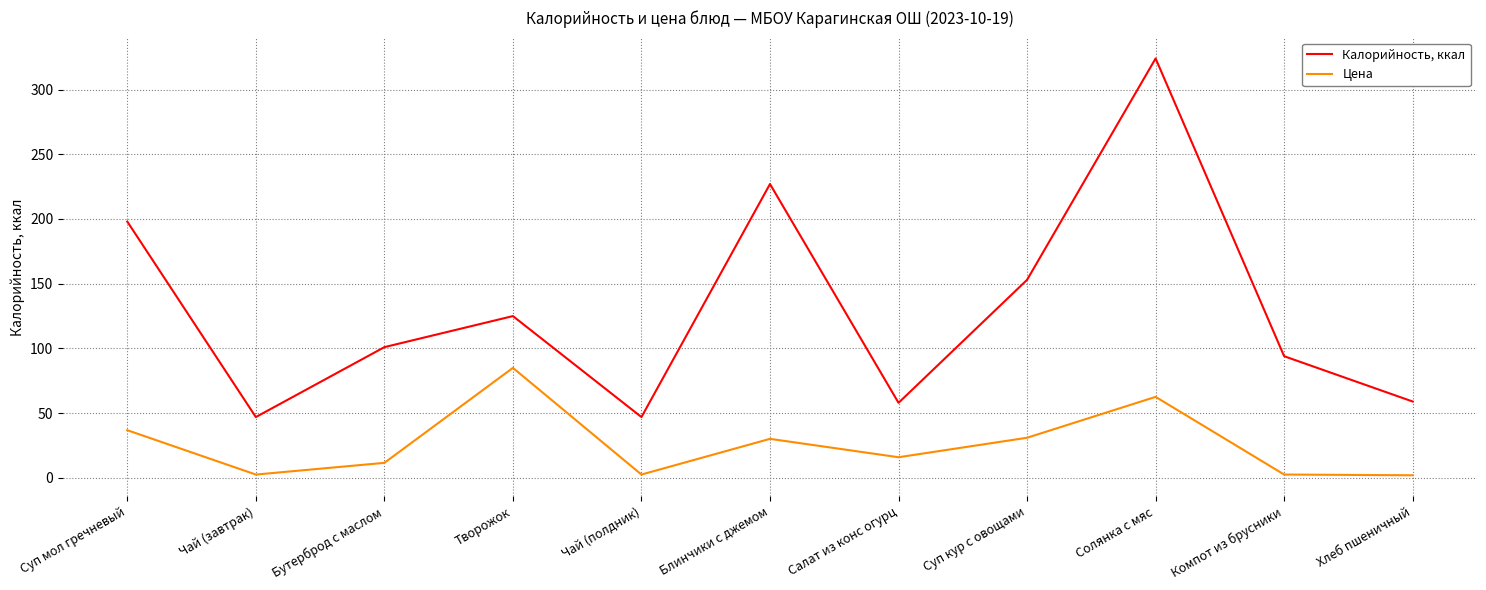

What is the spread (max minus min) of values at Бутерброд с маслом?

89.4